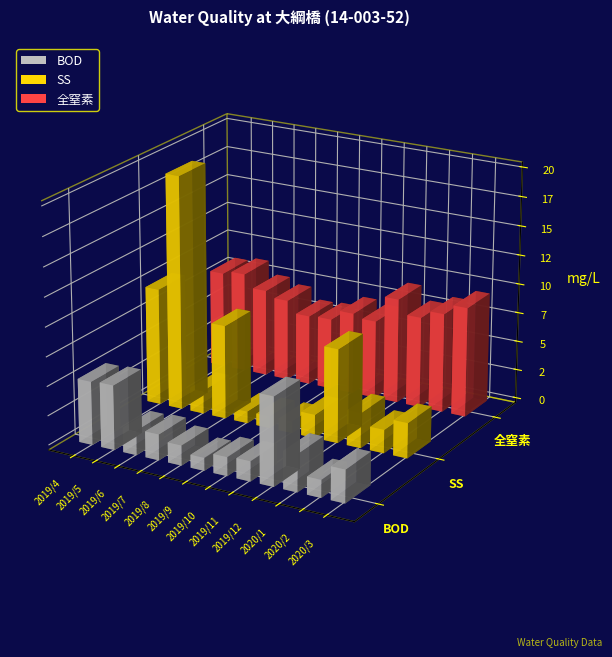

Which has a higher value, 2019/12 or 2020/3?

2019/12